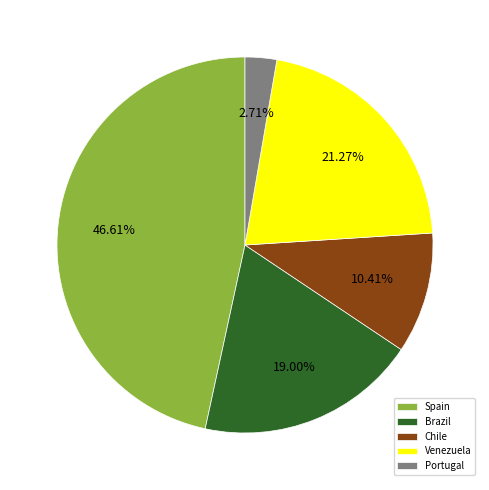

Count the number of slices in the pie.

5